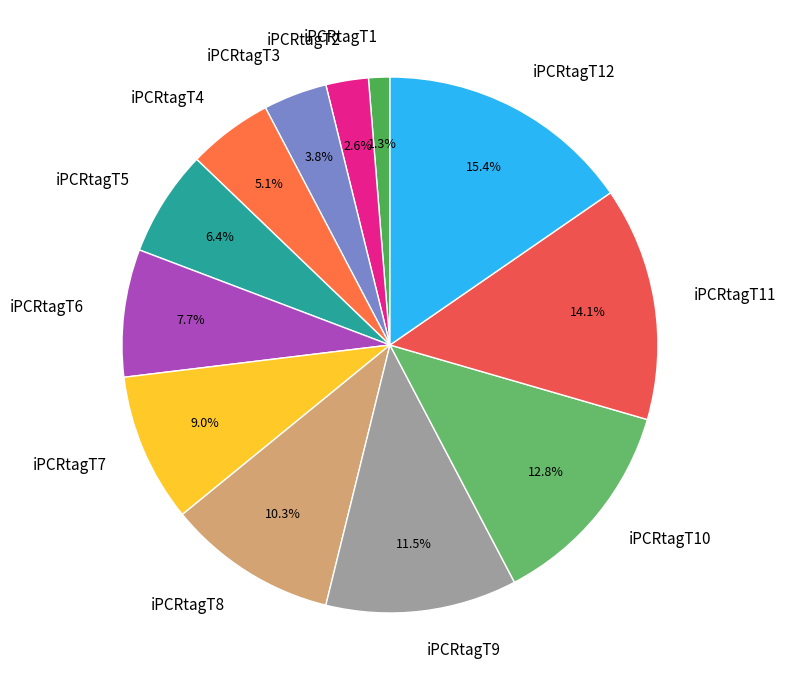

To the nearest percent, what is the combined percentage of iPCRtagT10 and iPCRtagT12?

28%